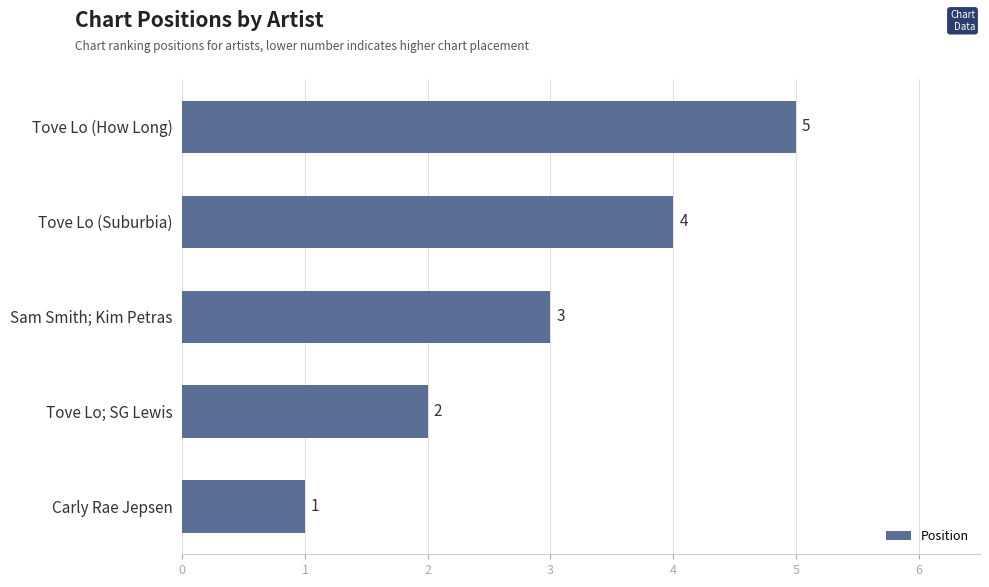

Which has a higher value, Tove Lo (How Long) or Carly Rae Jepsen?

Tove Lo (How Long)